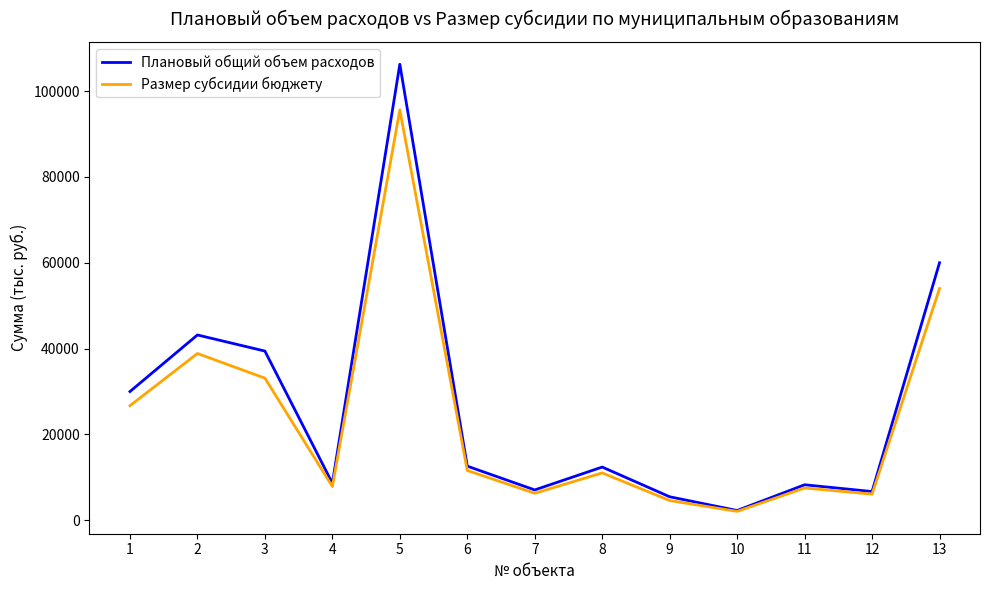

True or false: Размер субсидии бюджету has more than 2 interior local peaks.

True